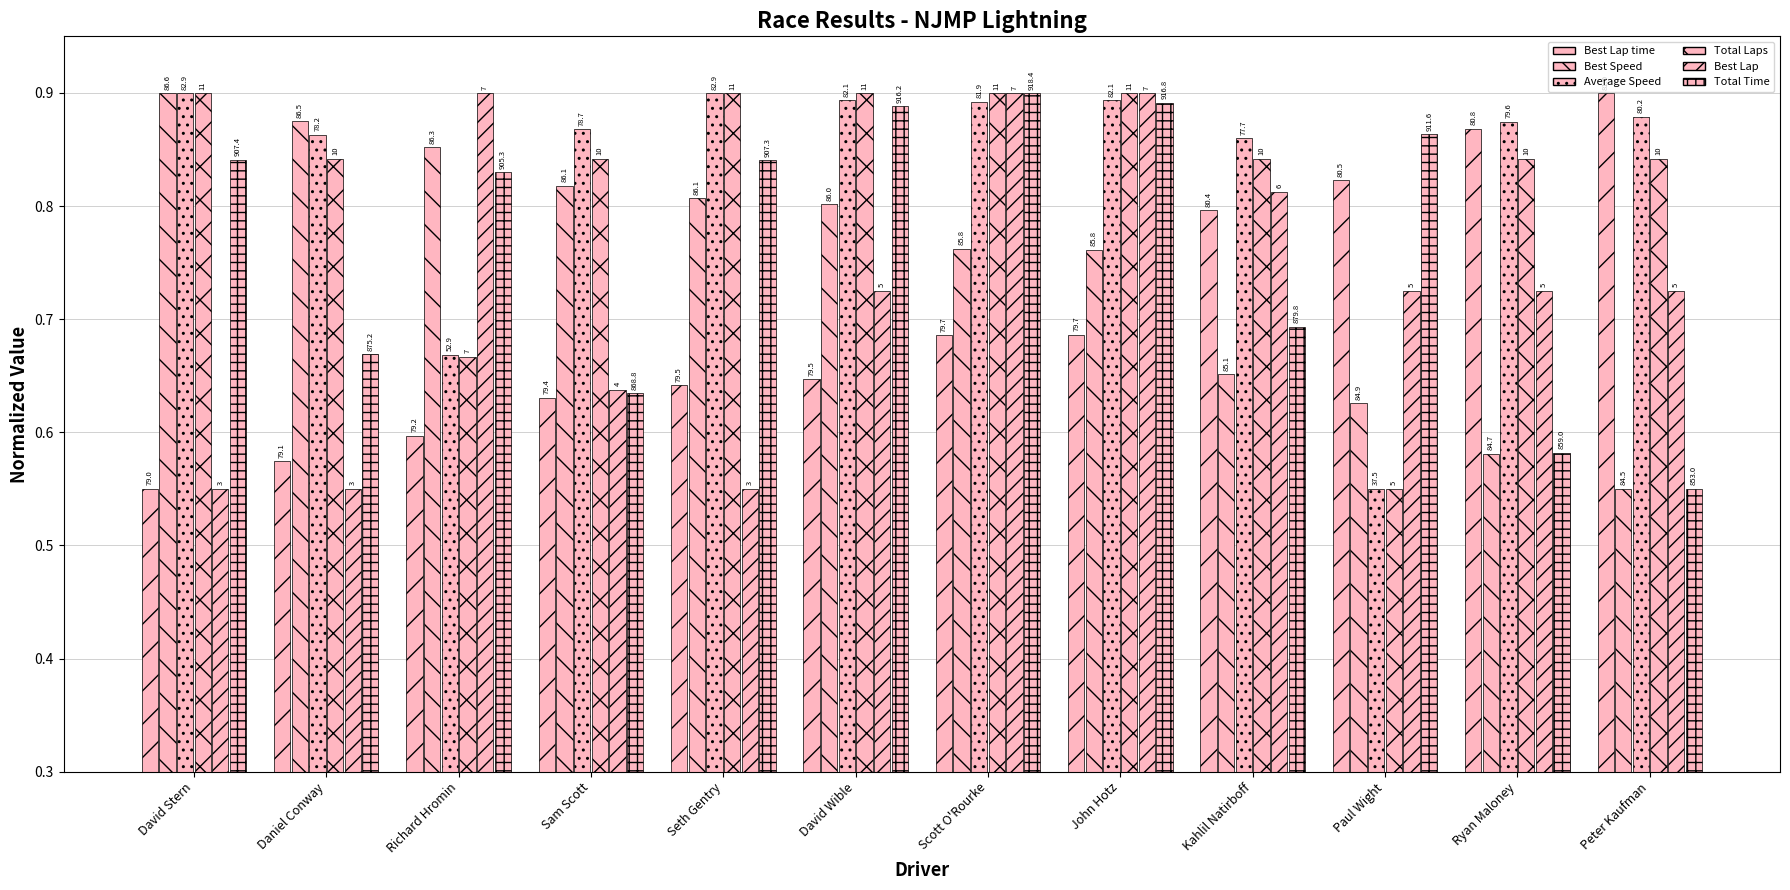

Are the bars grouped side by side (vs. stacked)?

Yes